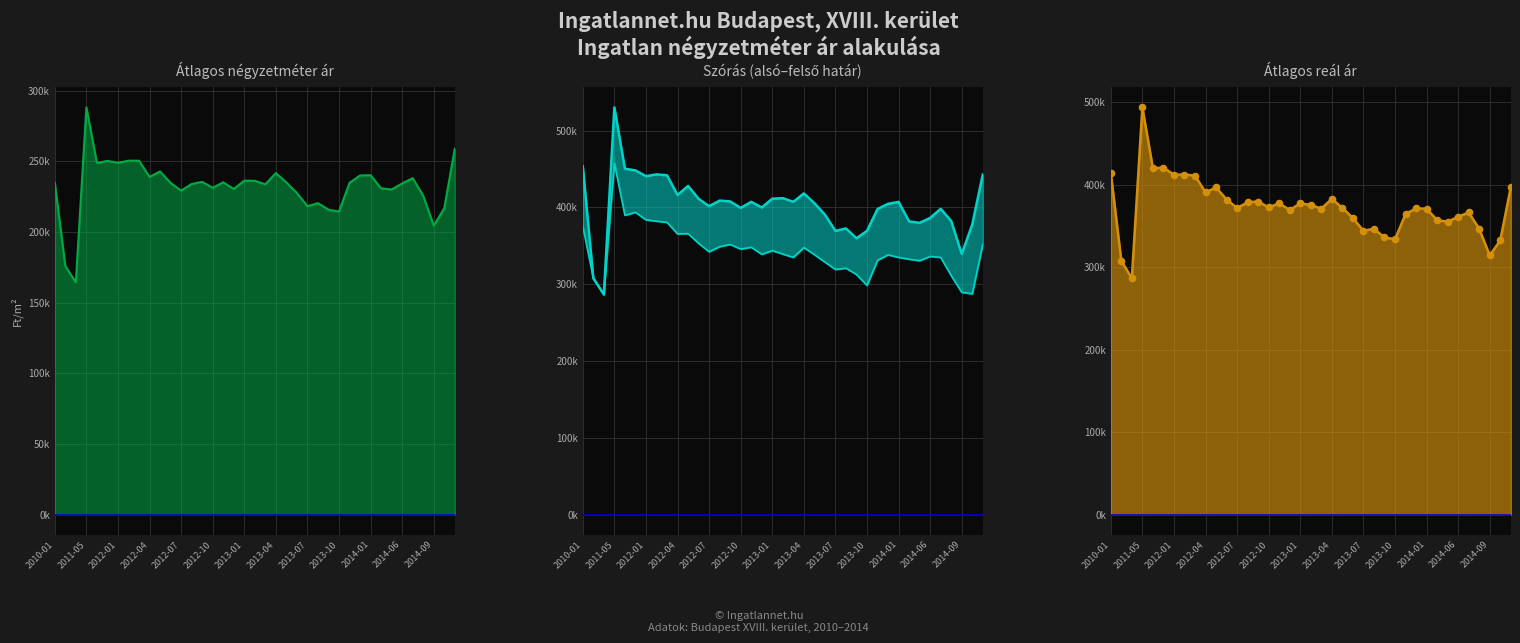

Which series has the largest total across all categories?

Szórás felső határ